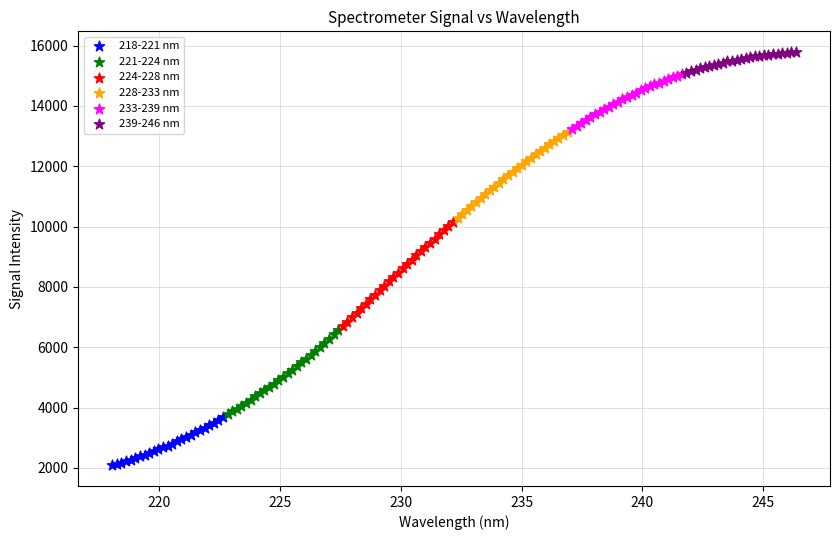

What are all the series names shown in the legend?

218-221 nm, 221-224 nm, 224-228 nm, 228-233 nm, 233-239 nm, 239-246 nm